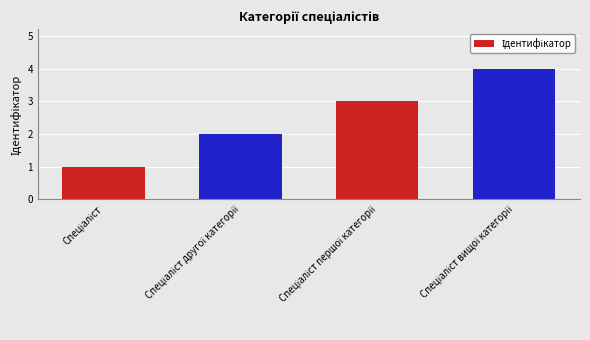

What is the difference between the maximum and minimum values?

3